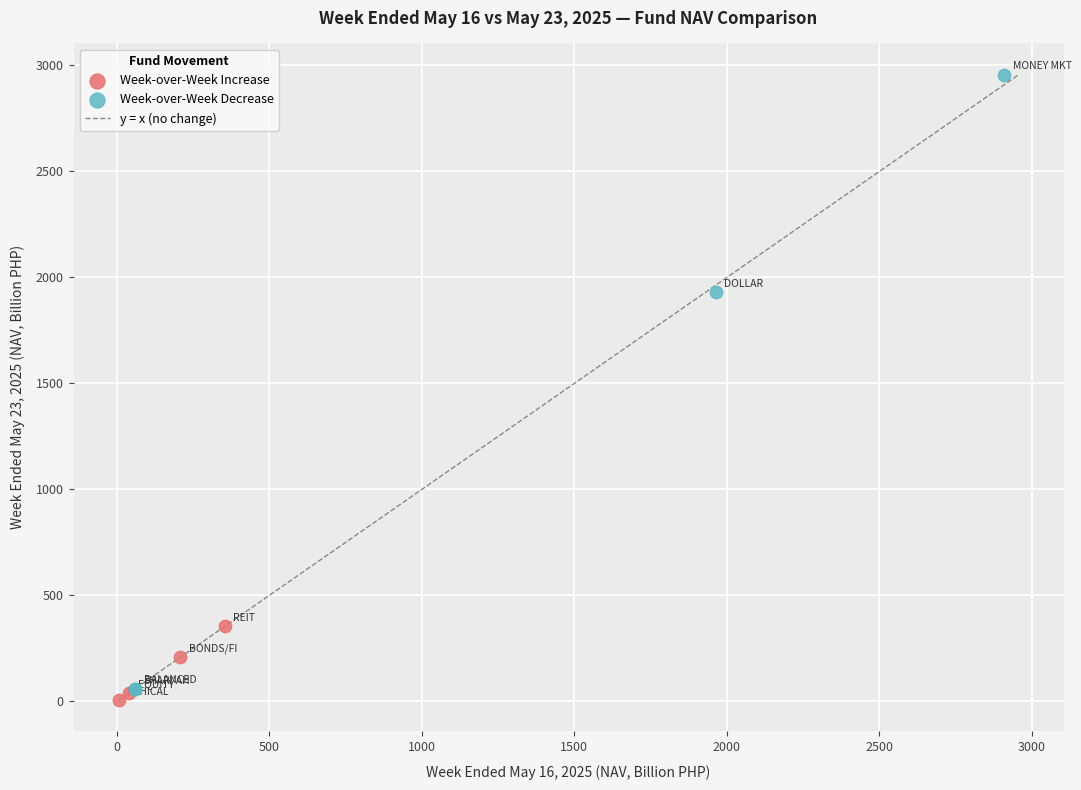

Which series reaches the maximum Y coordinate?

Week-over-Week Decrease